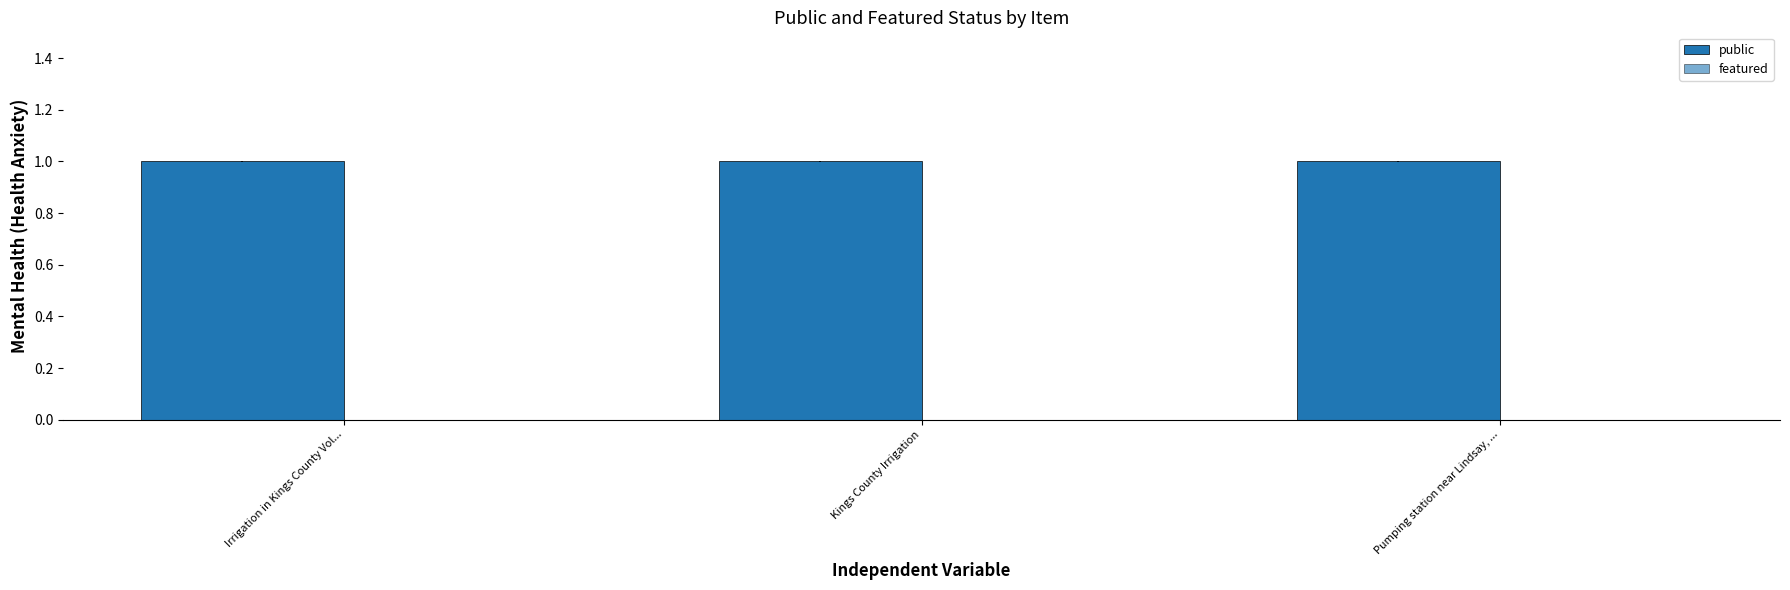

Reading left to right, what are all the values shown in this chart?

public: Irrigation in Kings County Vol...=1	Kings County Irrigation=1	Pumping station near Lindsay, ...=1
featured: Irrigation in Kings County Vol...=0	Kings County Irrigation=0	Pumping station near Lindsay, ...=0